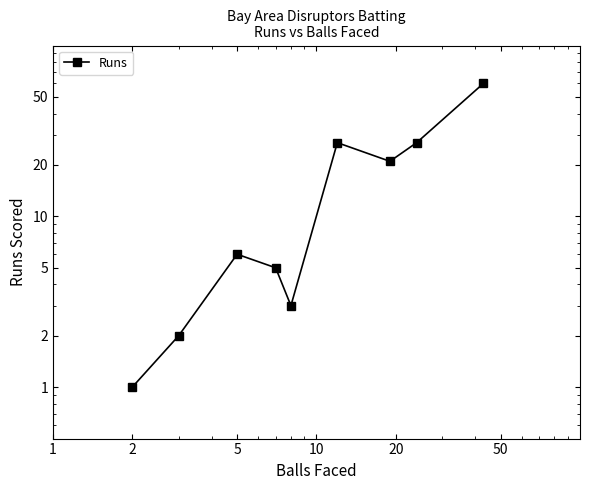

What is the sum of the values at 1 and 2?

3